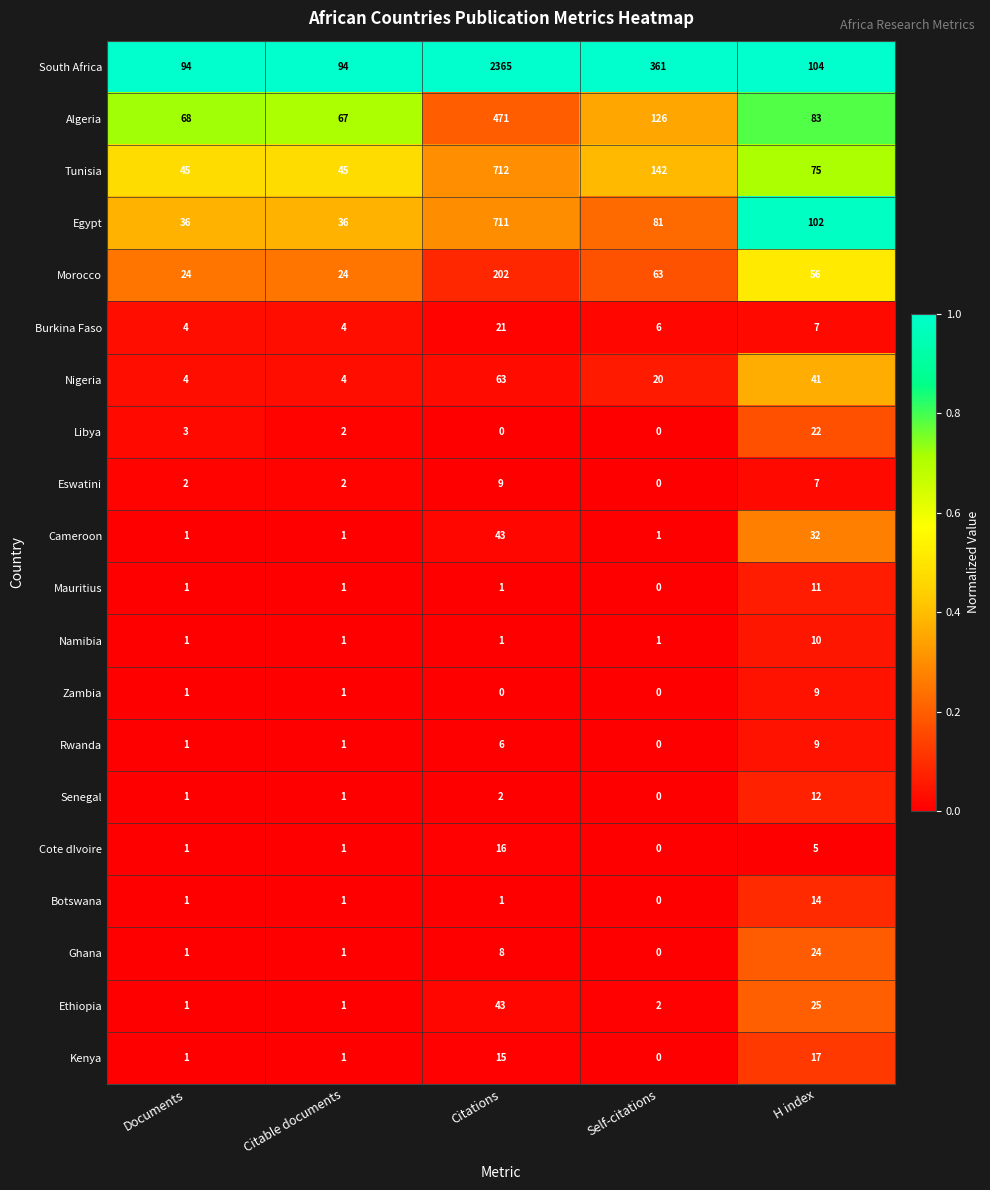

What is the spread (max minus min) of values at Citable documents?

93